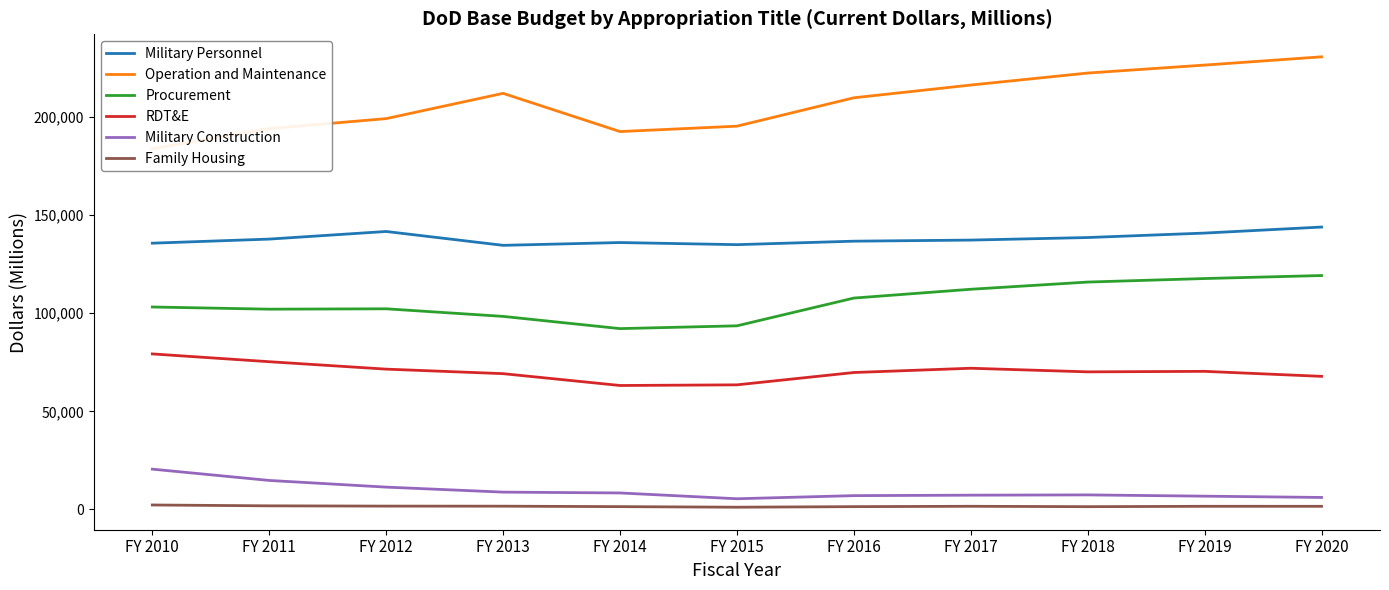

What is the total value across all series at FY 2018?

555849